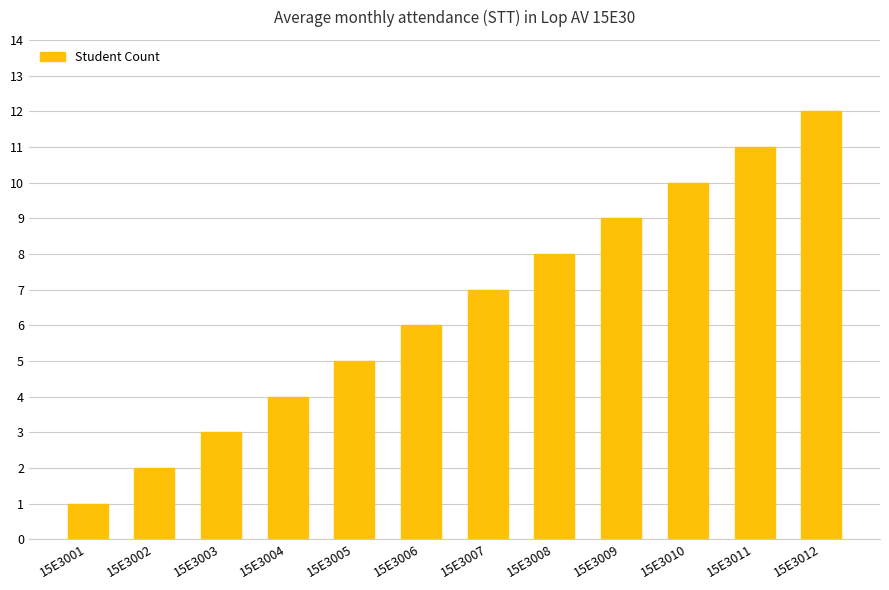

What is the difference between the maximum and second lowest values?

10